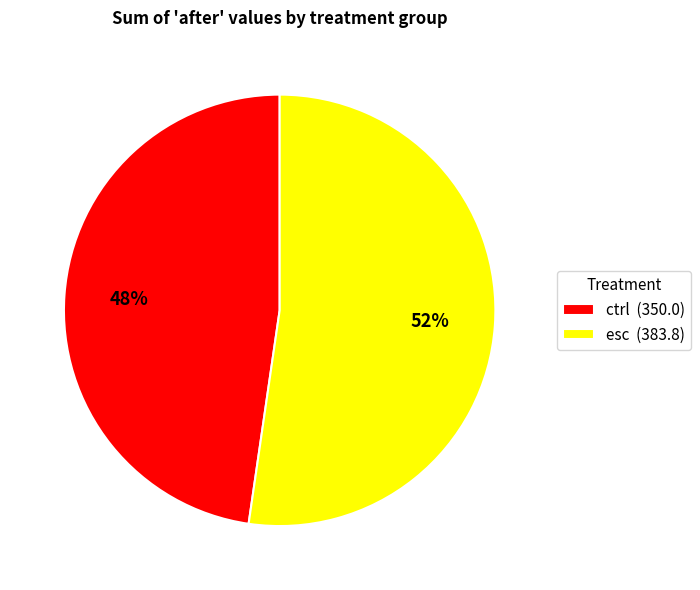

Is there a majority slice in this chart?

Yes